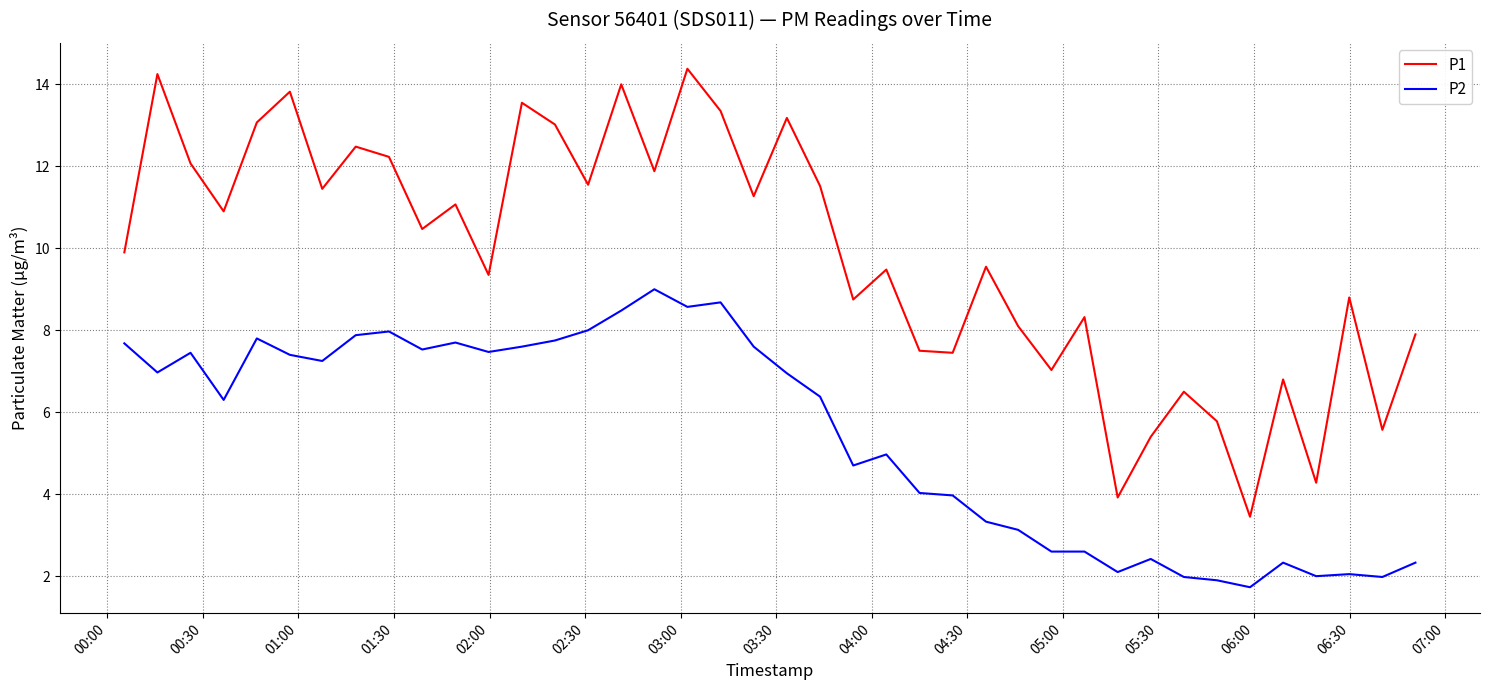

How many values in the P2 series exceed 6?

22